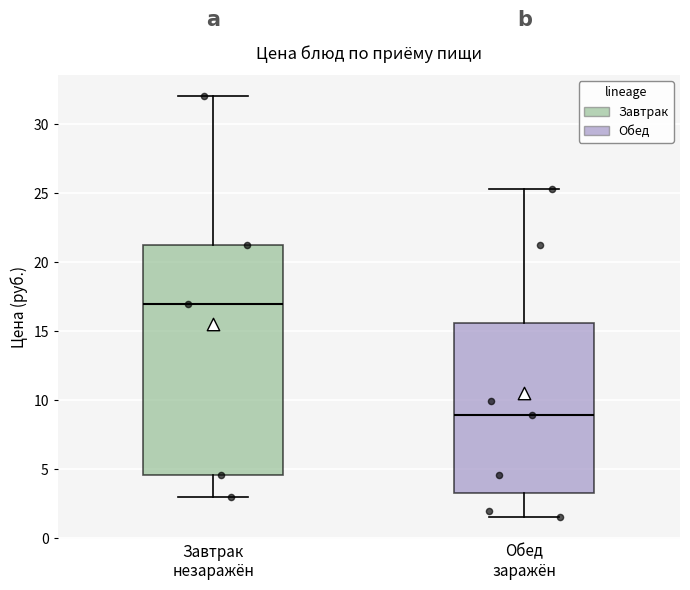

Reading left to right, read every box against the y-axis: the position of its median line, the range the box covers, and the ends of its whiskers. The values are not printed on the chart, so give them approximately, as read against the axis.

Завтрак незаражён: median 17.0, box 4.5 to 21.0, whiskers 3.0 to 32.0
Обед заражён: median 9.0, box 3.5 to 15.5, whiskers 1.5 to 25.5